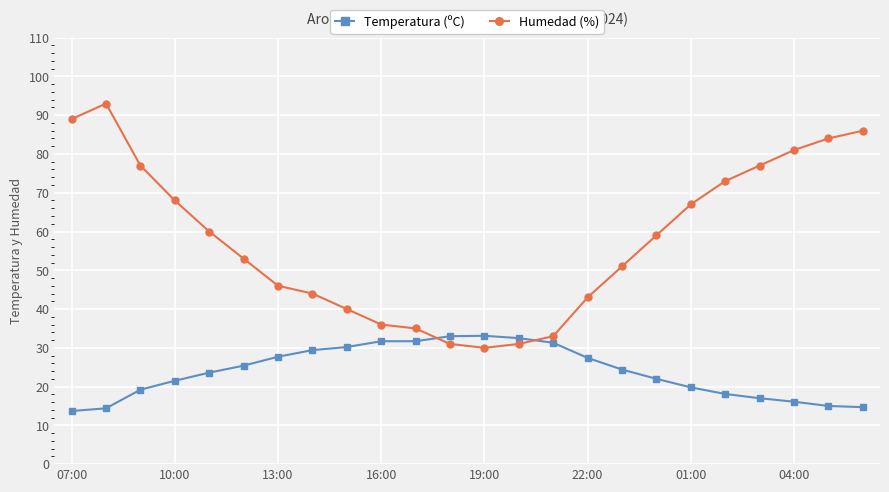

List the series in order of their overall mean, highest first.

Humedad (%), Temperatura (ºC)